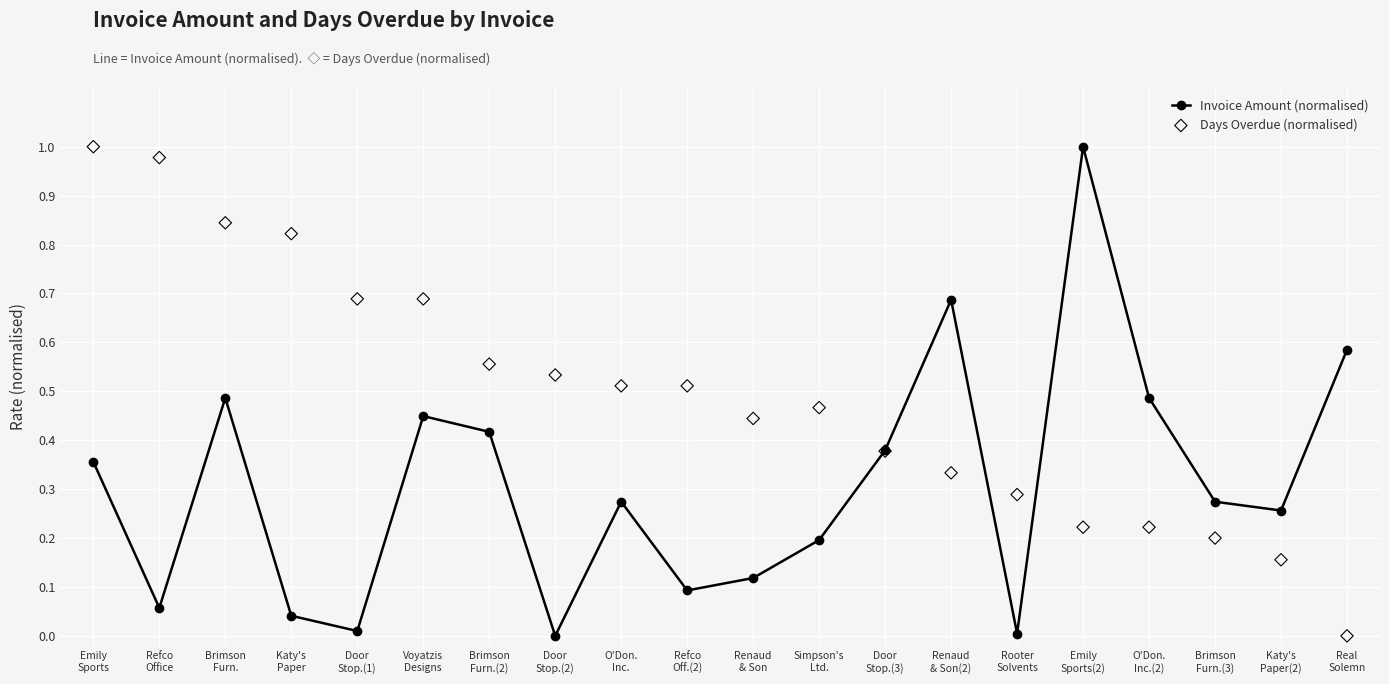

Which series contains the highest Y value?

Invoice Amount (normalised)